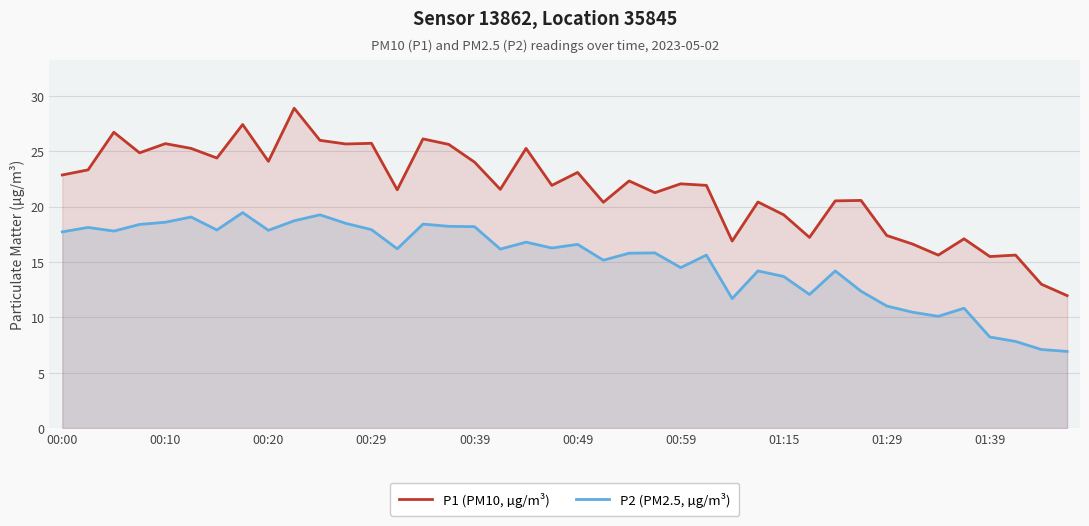

What position from the left is 10?

11